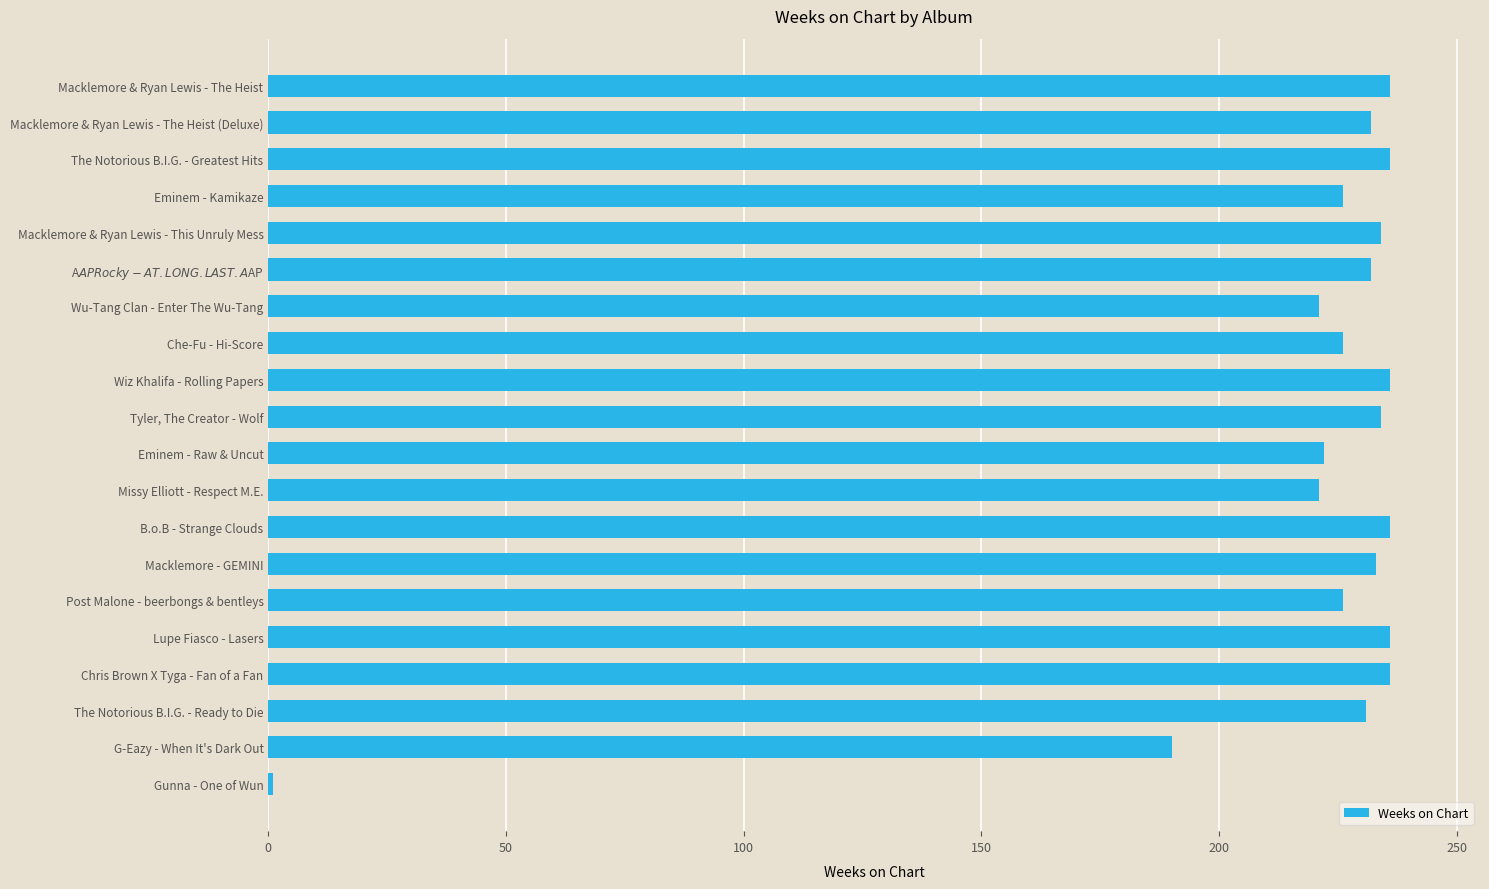

Are the bars grouped side by side (vs. stacked)?

No